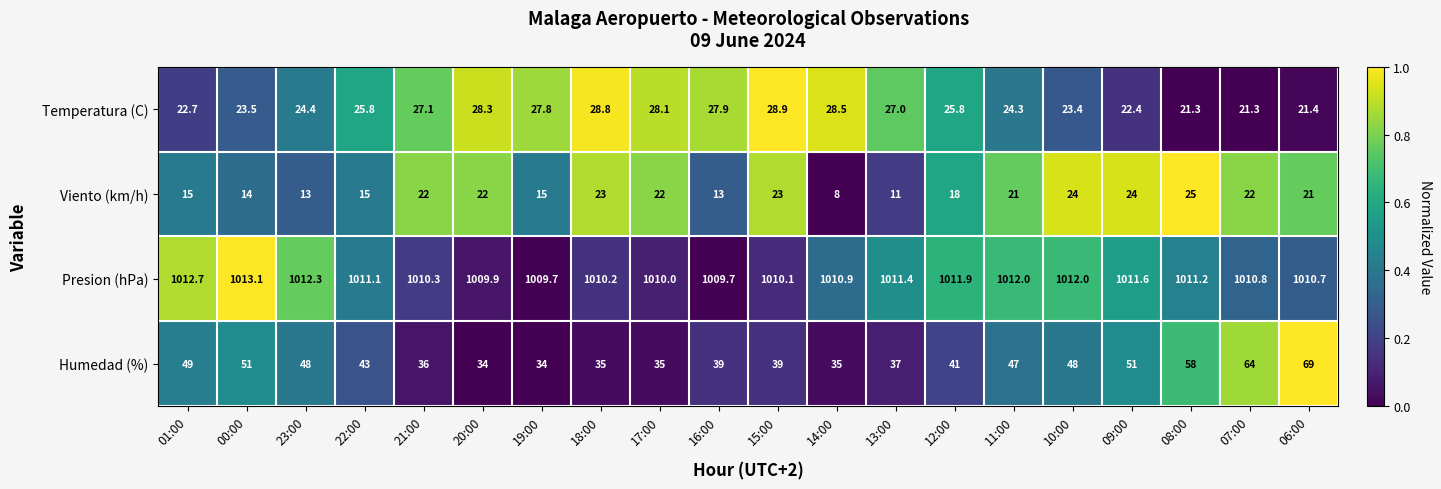

What is the difference between the maximum and minimum values in the Viento (km/h) series?

17.0